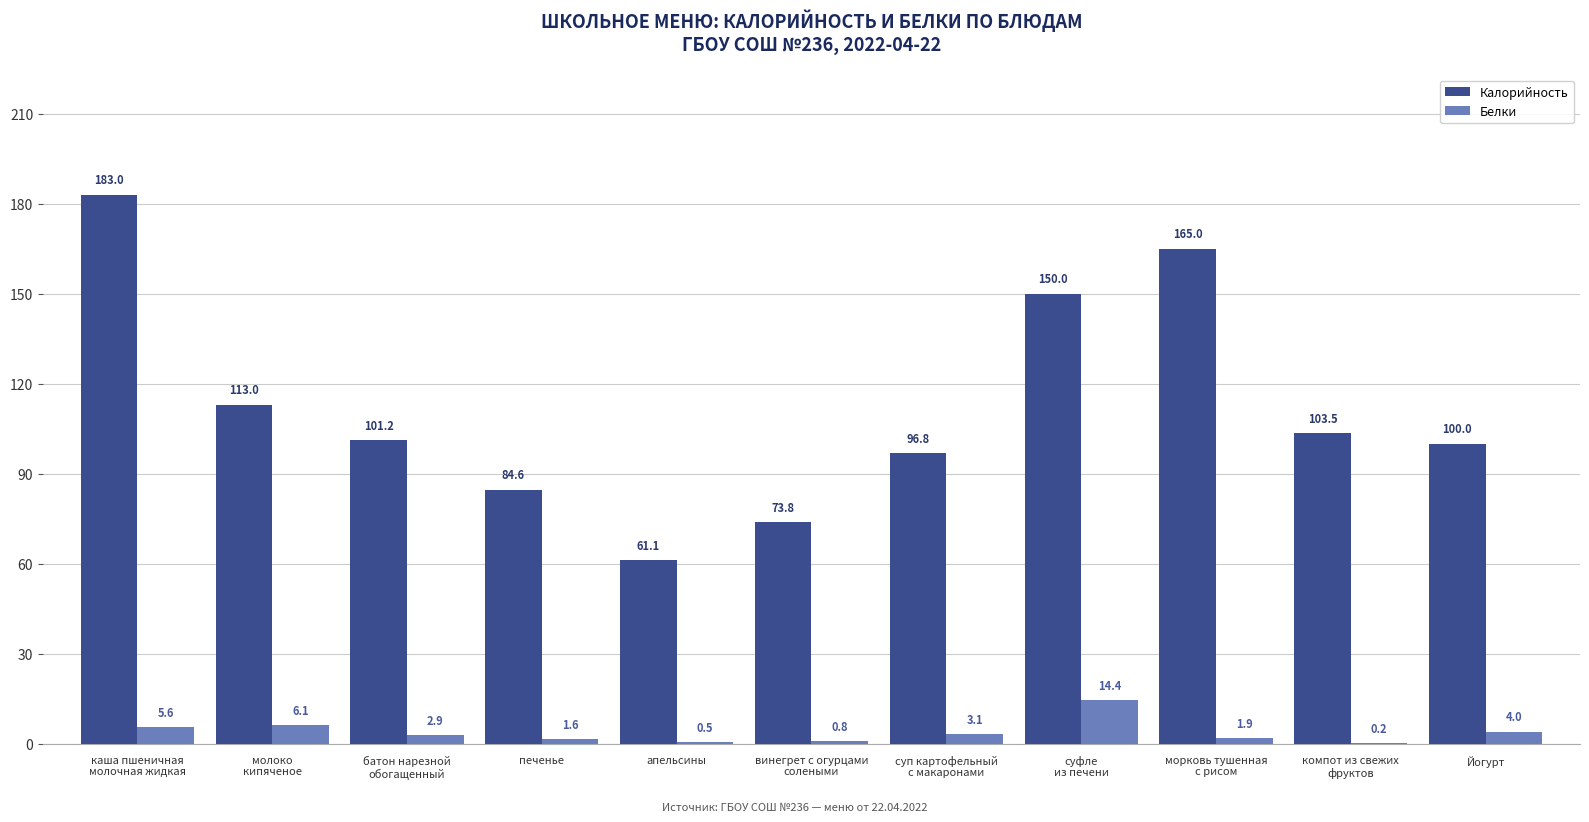

How many data points does each series have?

11